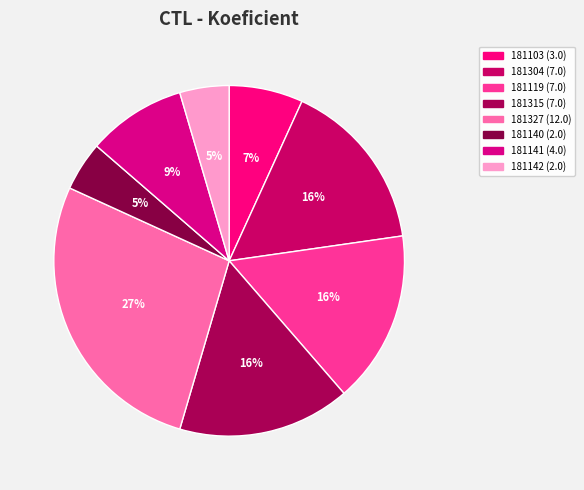

The 181119 slice represents 16% of the pie. True or false?

True